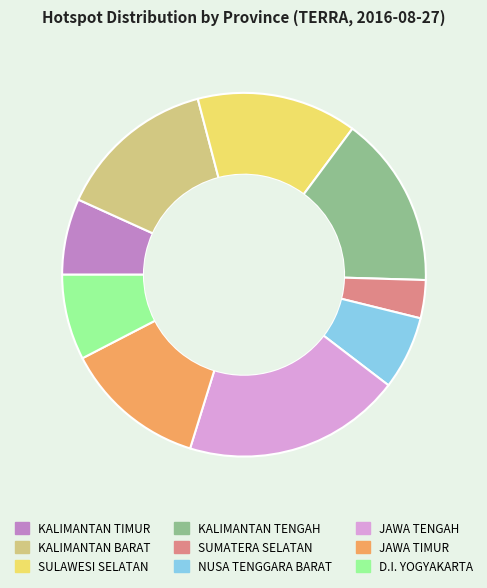

Is the sum of JAWA TIMUR and NUSA TENGGARA BARAT greater than half?

No